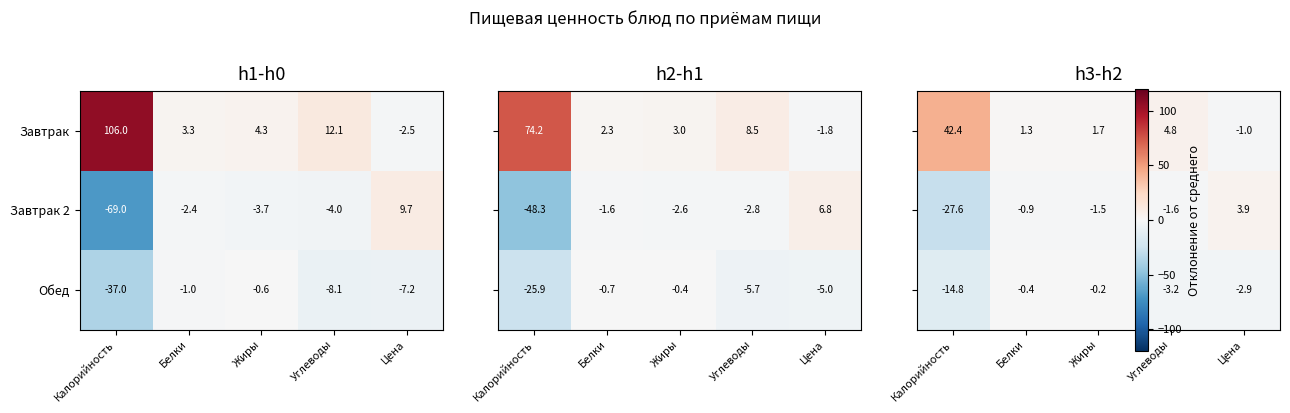

At which label does Завтрак reach its peak?

Калорийность